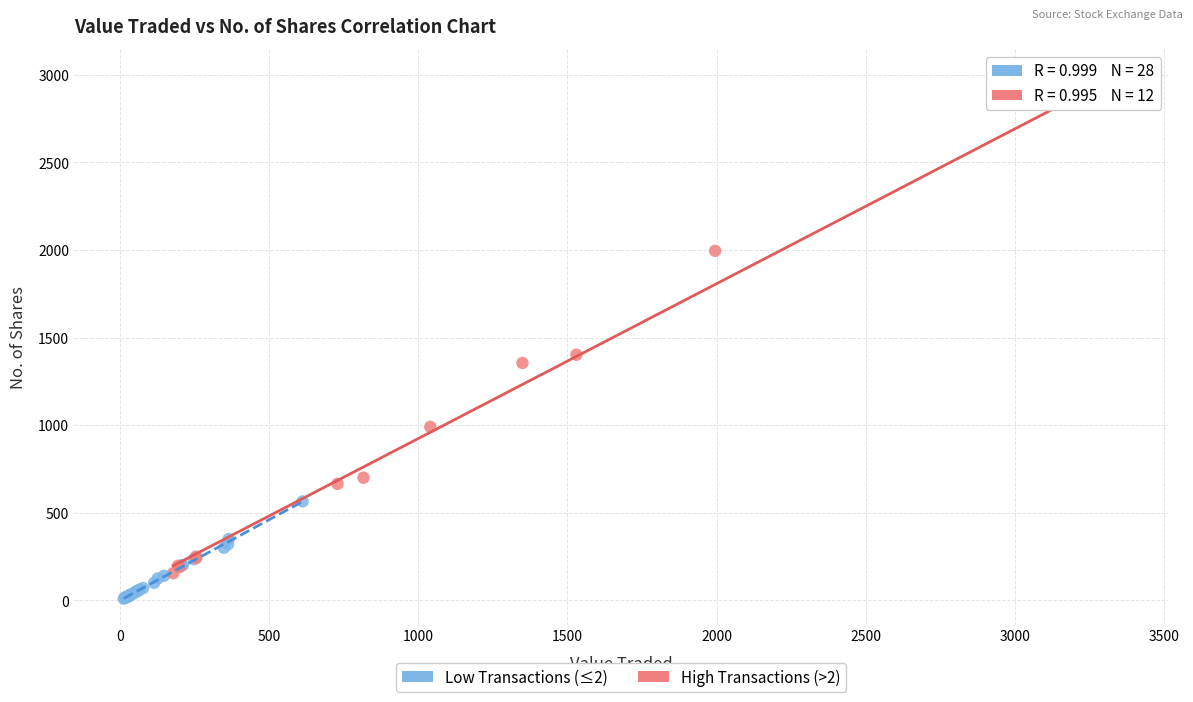

What are all the series names shown in the legend?

Low Transactions (≤2), High Transactions (>2)